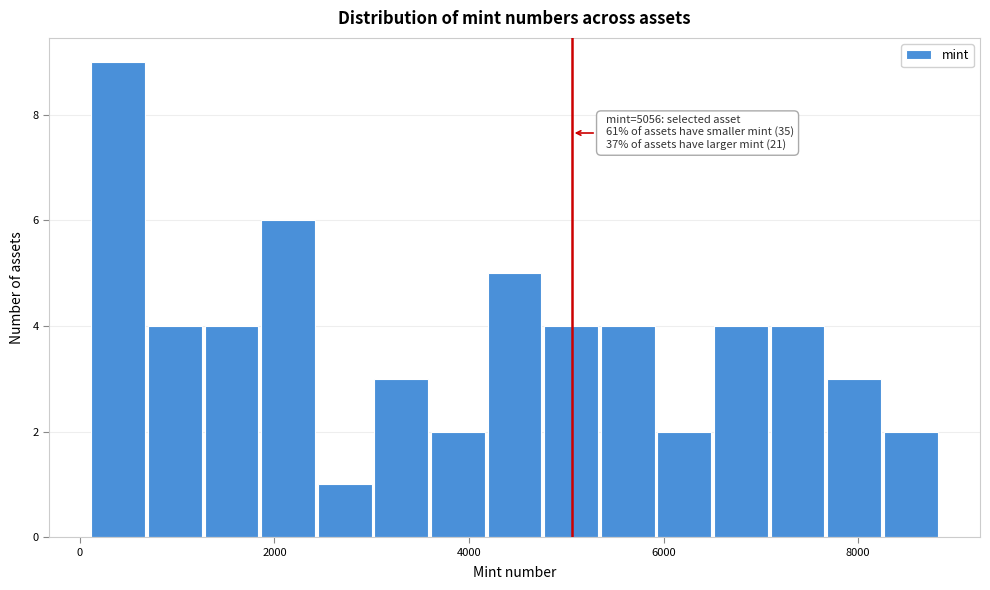

Around what value on the x-axis is the tallest bar? Give the approximate position of its centre, as read against the axis.

400